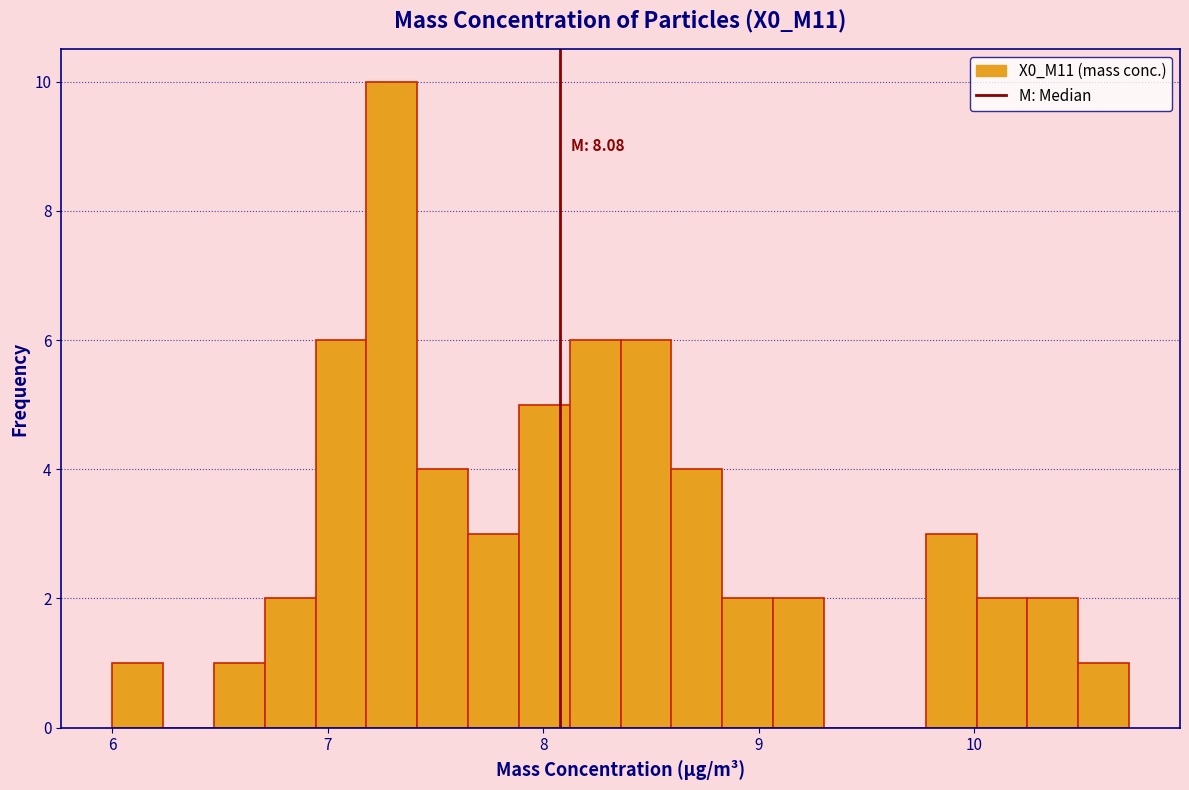

Around what value on the x-axis is the tallest bar? Give the approximate position of its centre, as read against the axis.

7.3